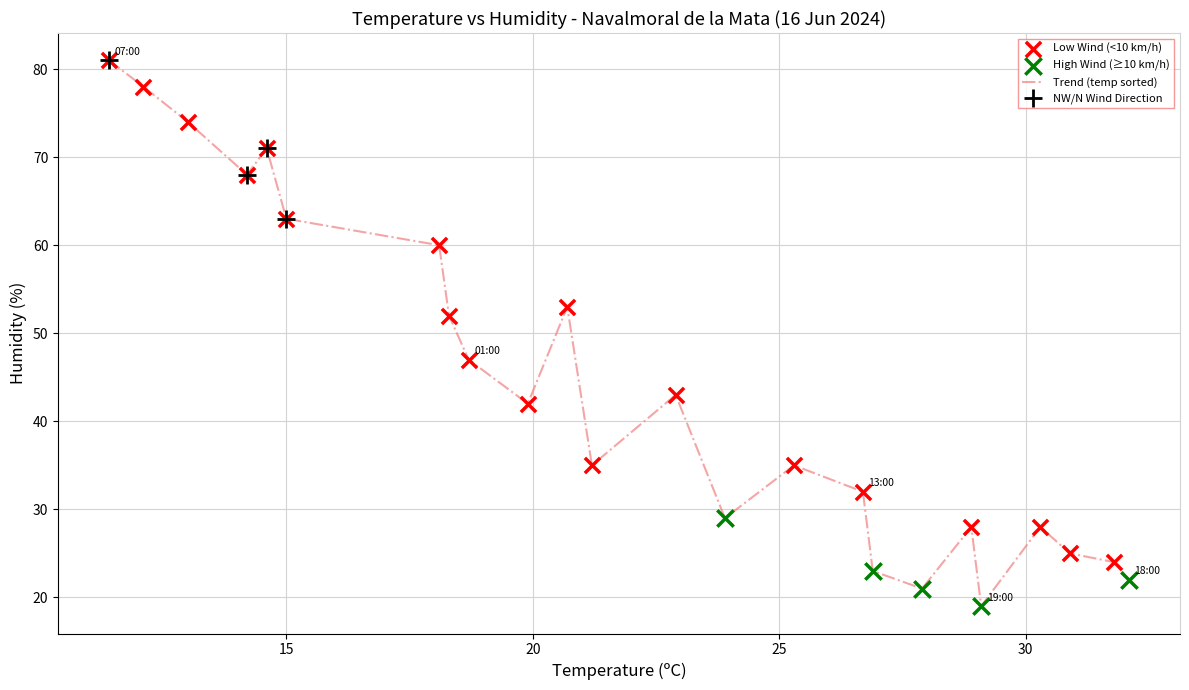

What is the difference between the maximum and minimum values?

62